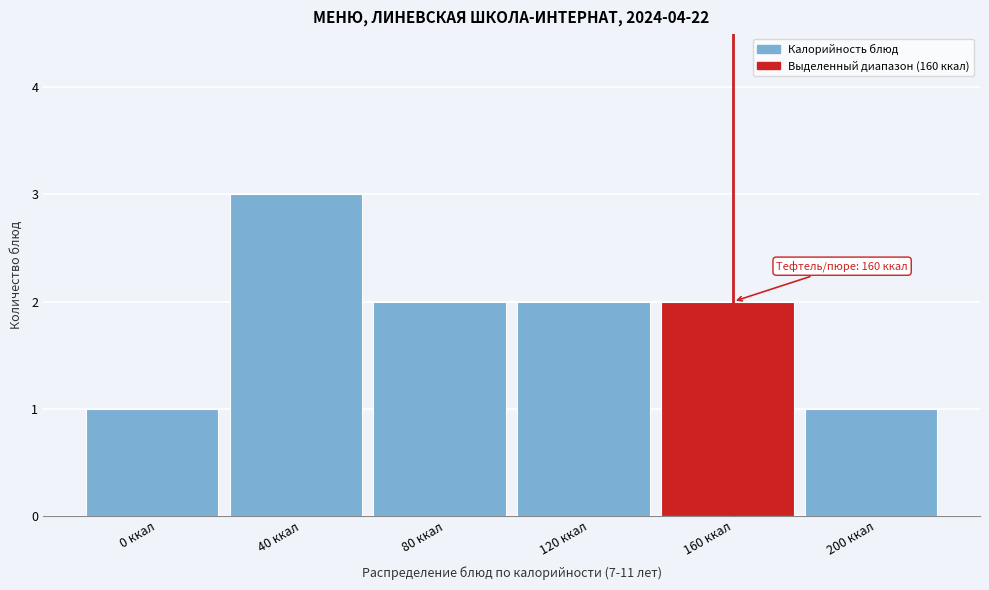

Reading left to right, transcribe all the data shown in this chart.

0 ккал=1	40 ккал=3	80 ккал=2	120 ккал=2	160 ккал=2	200 ккал=1